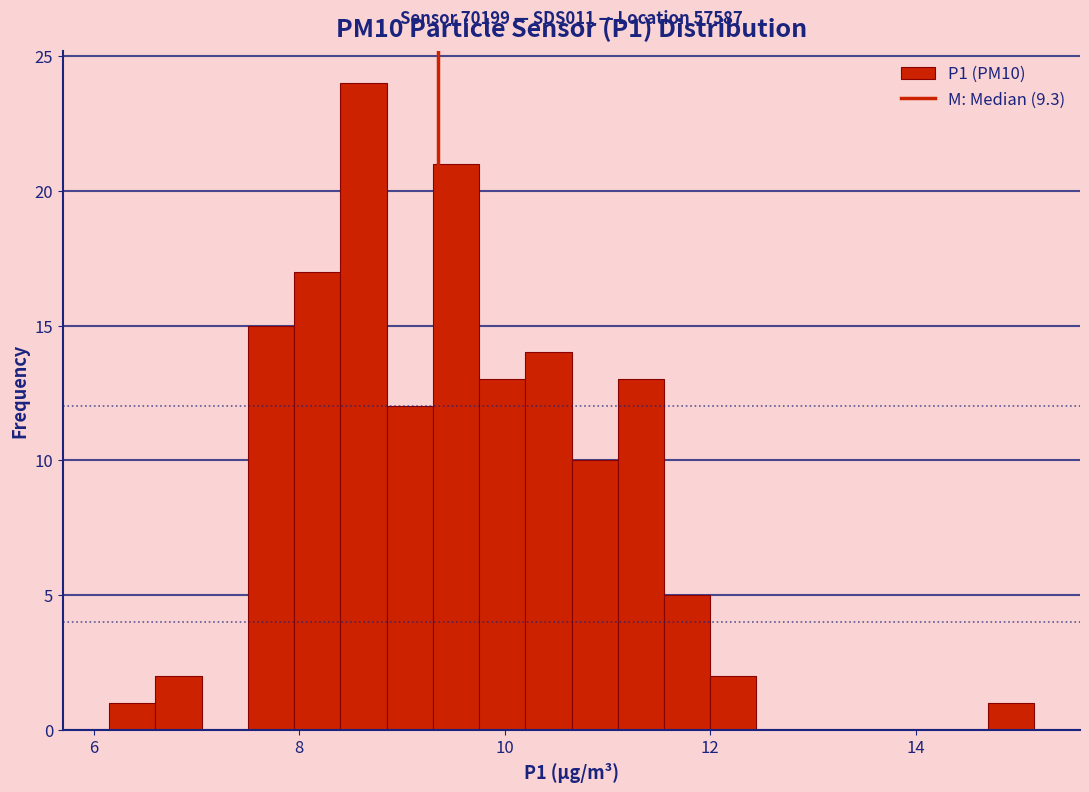

Read against the x-axis, roughly where is the centre of the tallest bar?

8.6